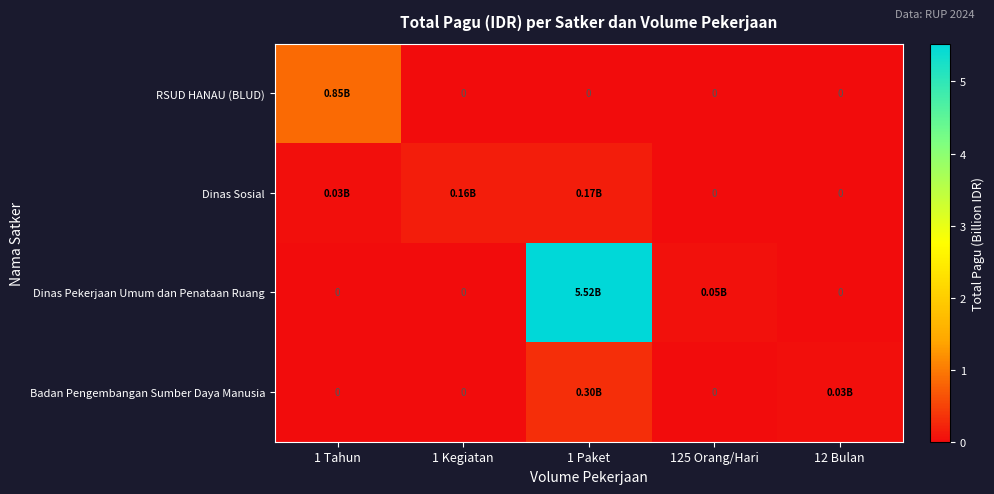

True or false: RSUD HANAU (BLUD) has a value of 0.0 at 125 Orang/Hari.

True